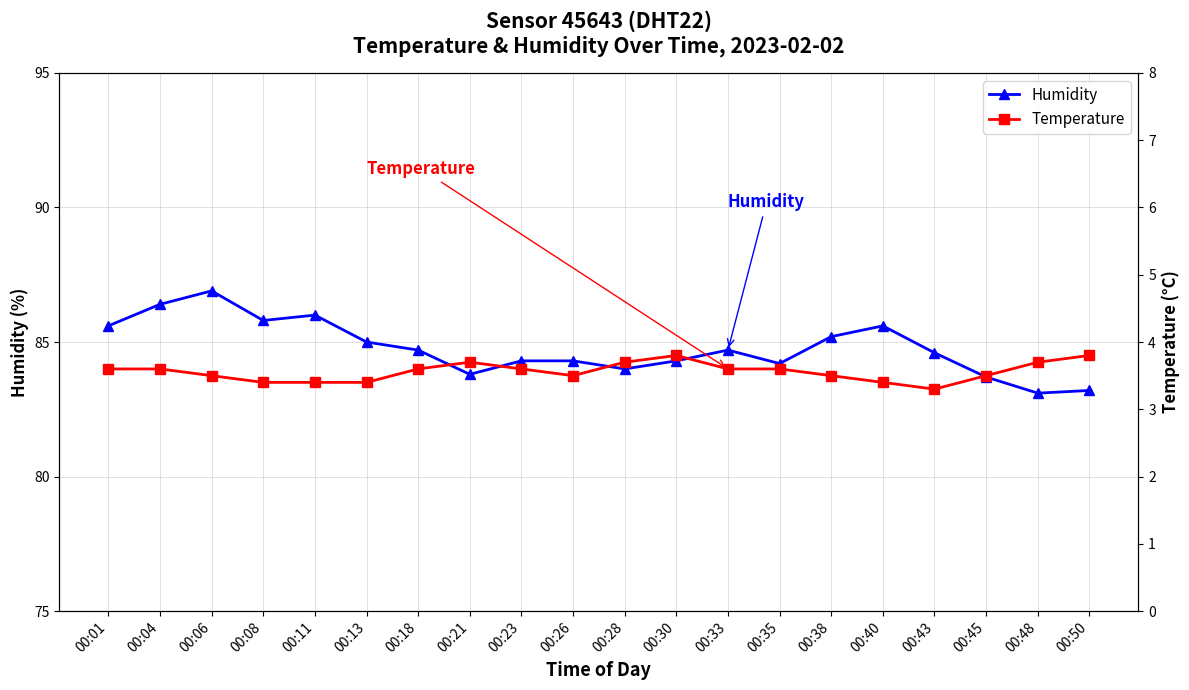

True or false: Temperature and Humidity cross at least once.

False